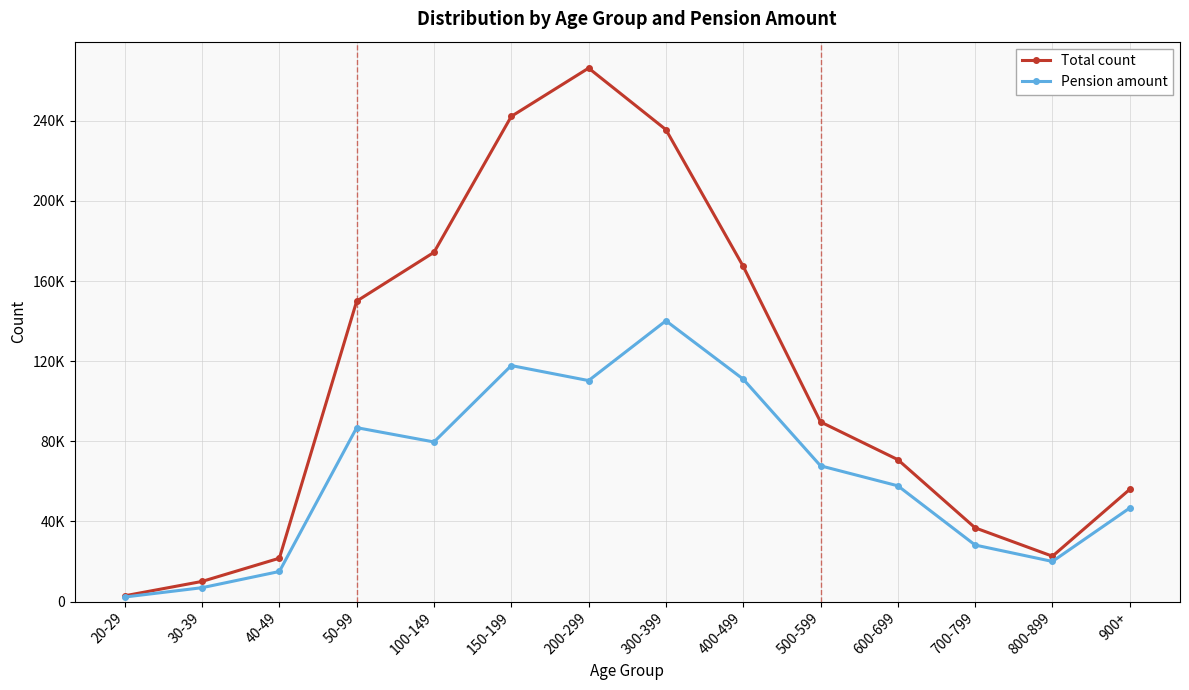

What is the average value of the Pension amount series?

63622